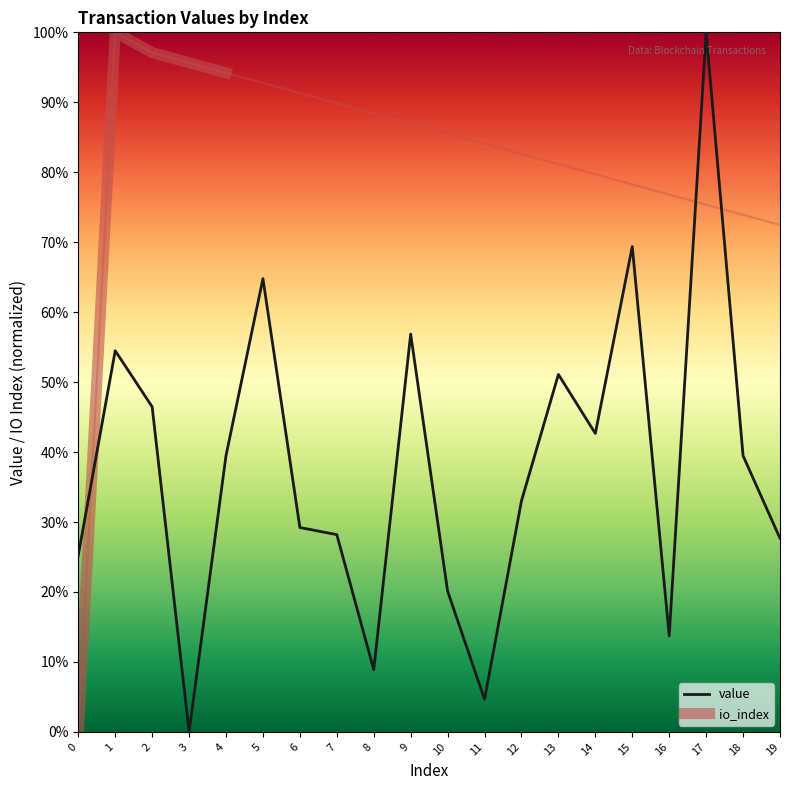

How many interior local valleys does the value series have?

5